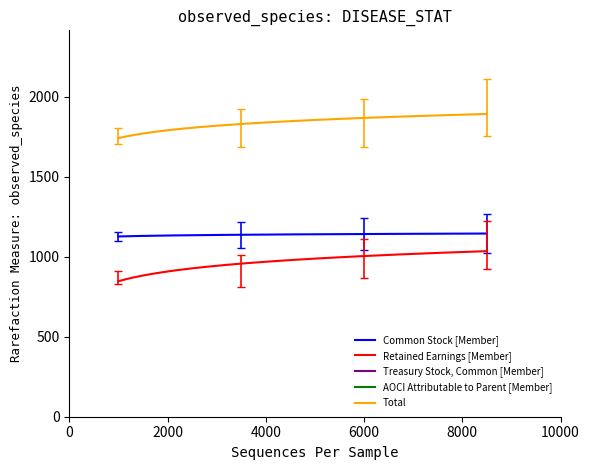

True or false: Retained Earnings [Member] and Total intersect in this chart.

False